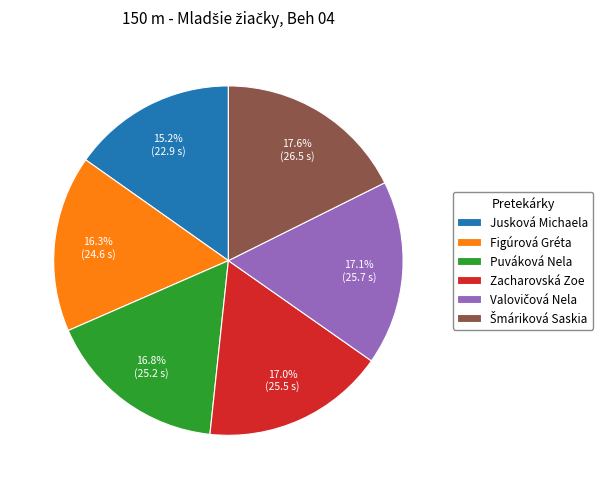

What percentage is NOT represented by Jusková Michaela?

84.8%